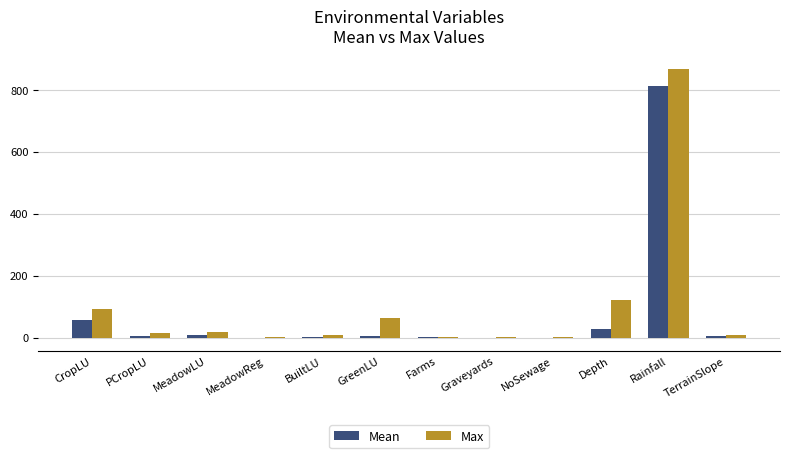

What is the sum of the Mean values at CropLU and MeadowReg?

57.0